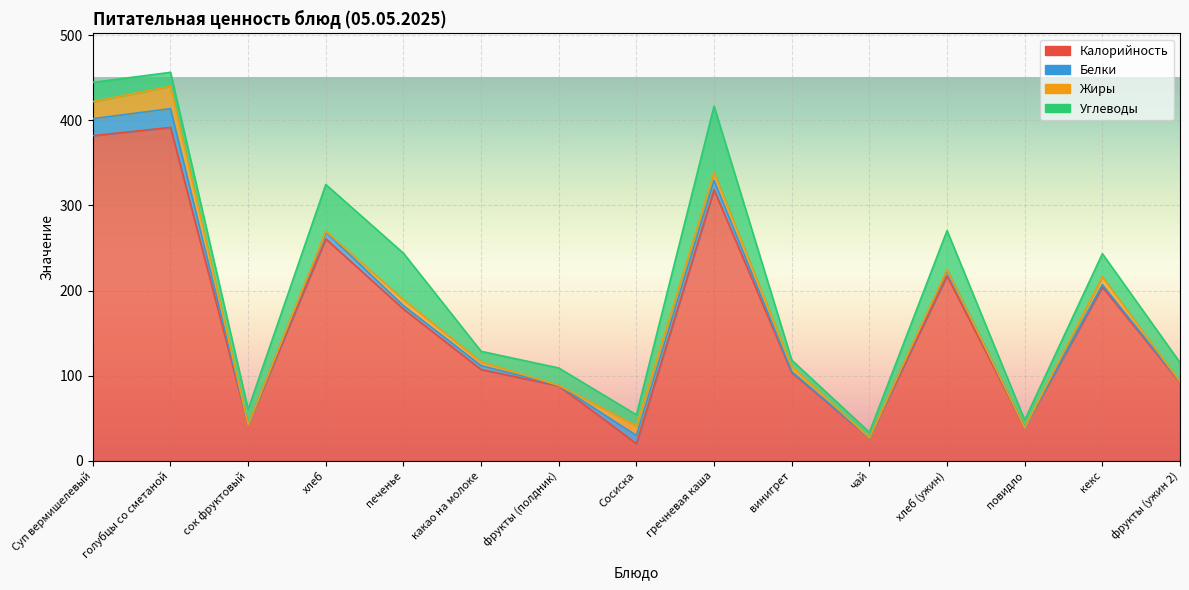

What is the average value of the Белки series?

6.1